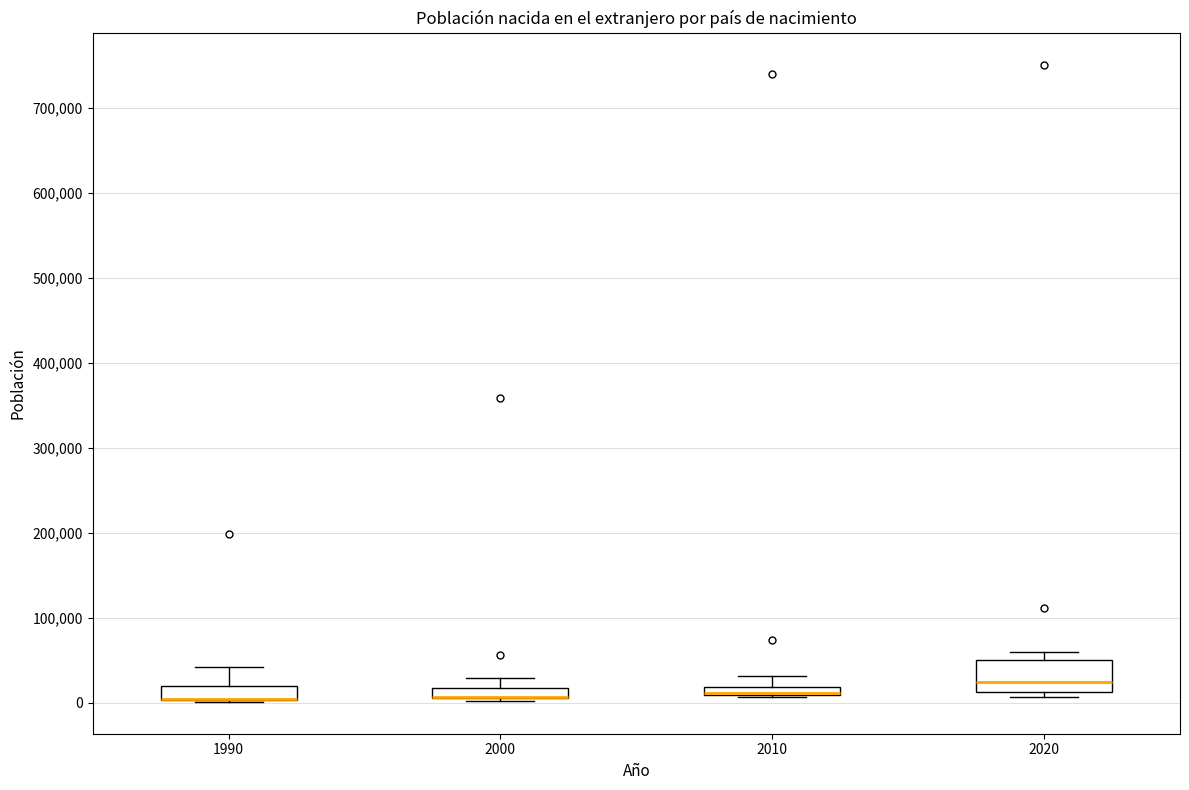

Which box is the tallest, from its lower edge to its upper edge?

2020